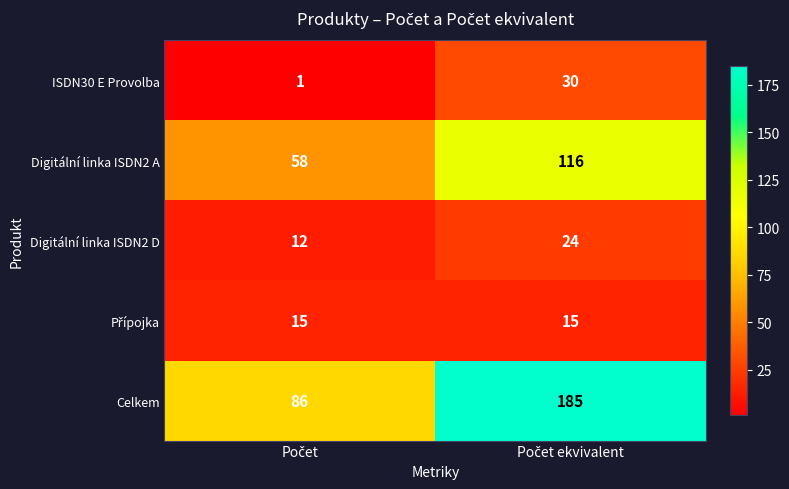

What is the minimum value for Digitální linka ISDN2 A?

58